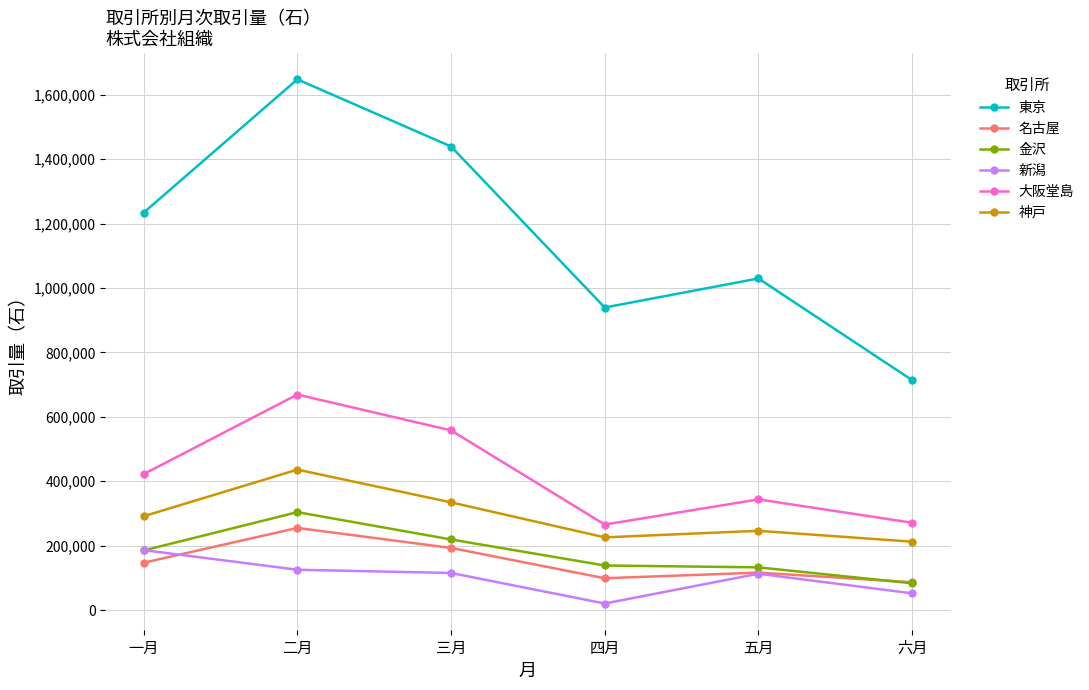

True or false: 金沢 has more than 0 interior local peaks.

True